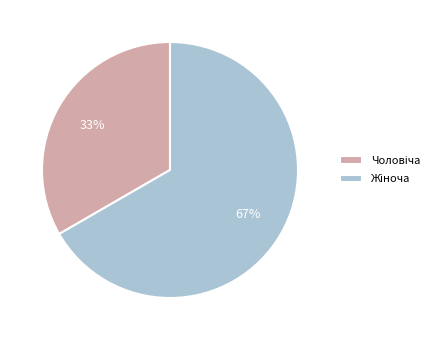

Is there any slice that represents more than half of the pie?

Yes